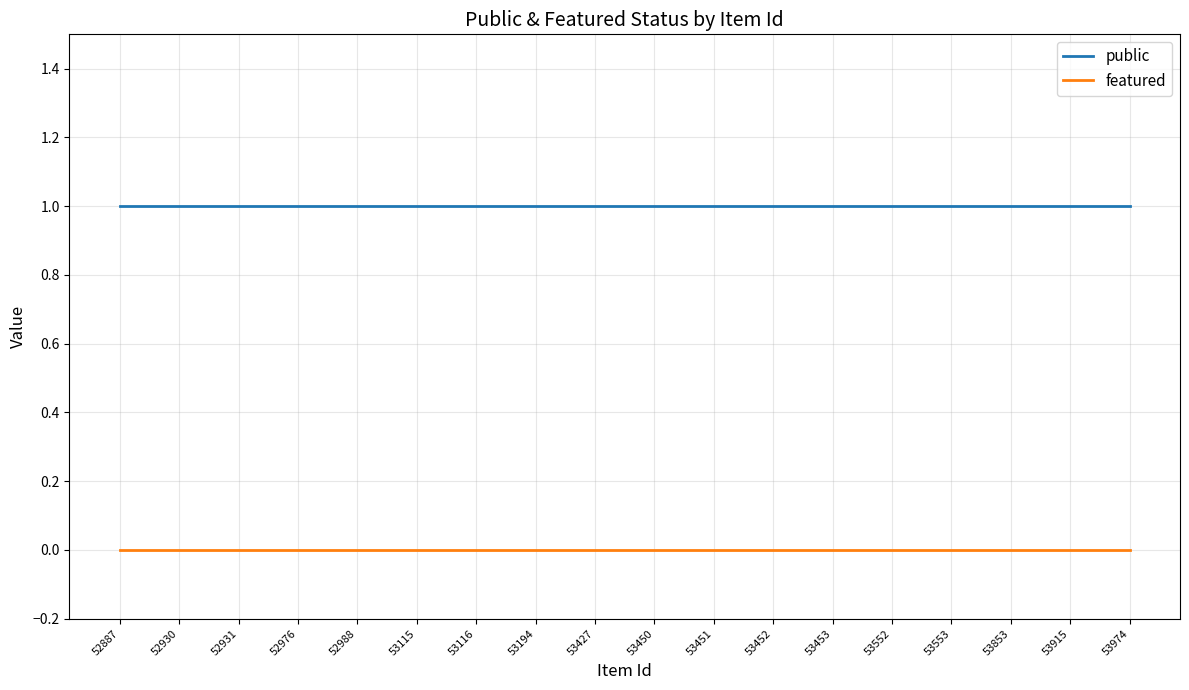

The value of featured at 52887 is 0. True or false?

True